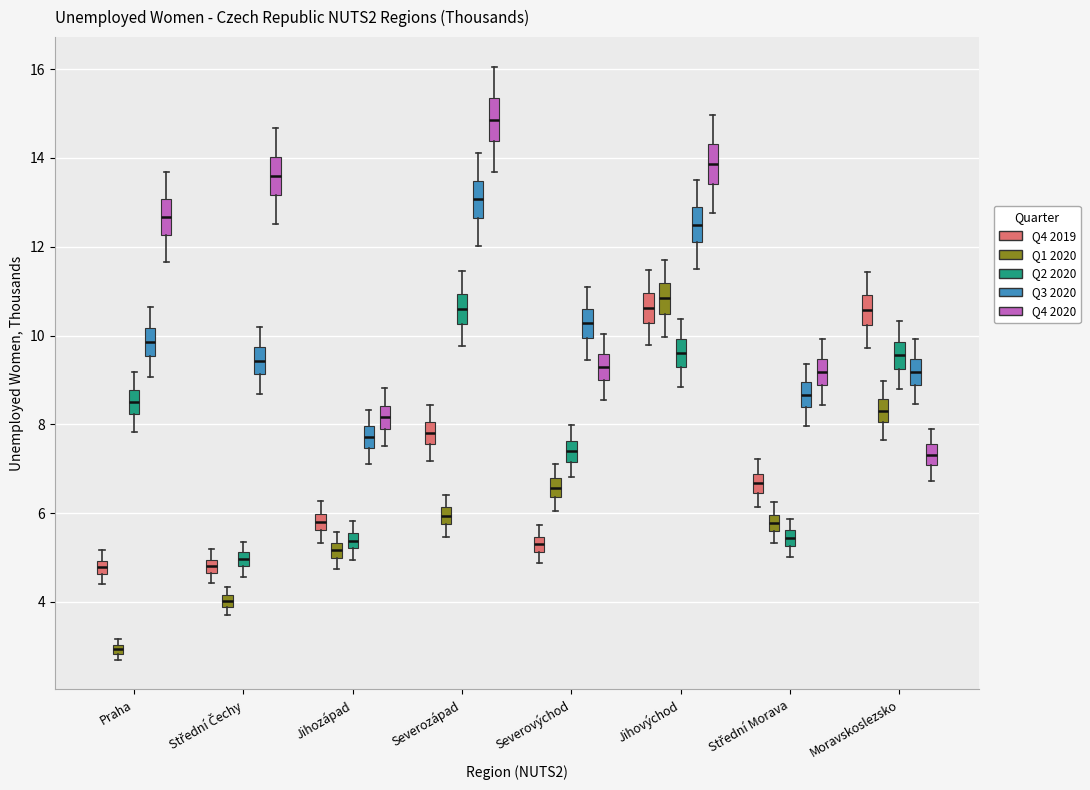

Which box has the highest median line?

Severozápad (Q4 2020)